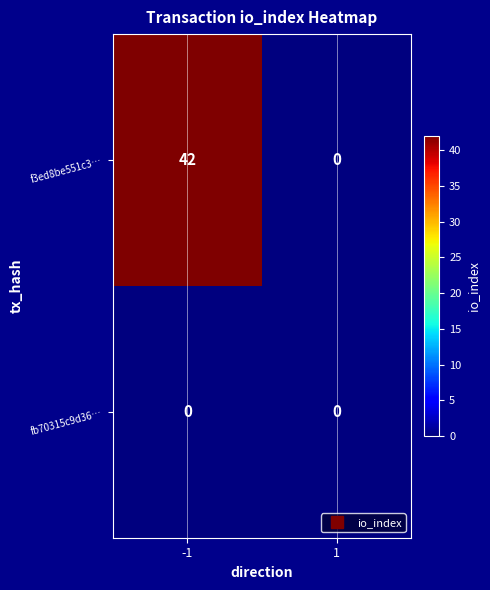

Reading left to right, list all the values displayed in this chart.

f3ed8be551c3…: -1=42	1=0
fb70315c9d36…: -1=0	1=0